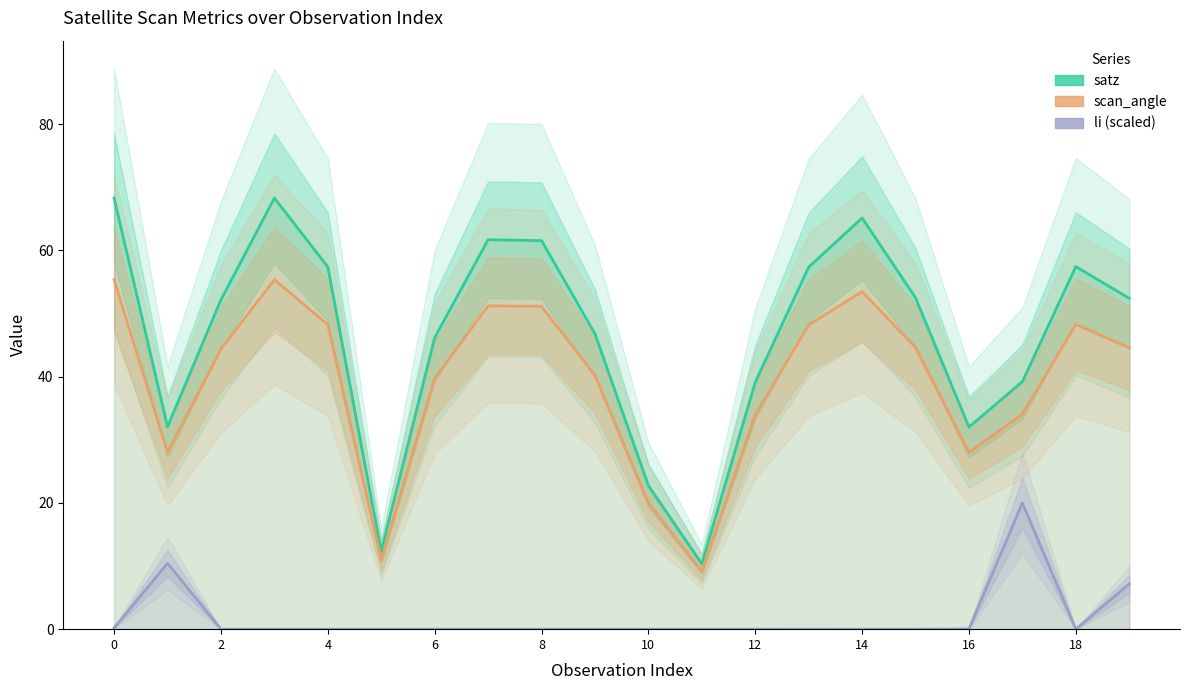

Reading left to right, transcribe all the data shown in this chart.

satz: 68.3	32.1	52.2	68.3	57.4	12.3	46.2	61.7	61.6	46.8	22.7	10.3	39.1	57.4	65.1	52.5	32.0	39.2	57.4	52.4
scan_angle: 55.4	28.0	44.4	55.4	48.2	10.9	39.7	51.2	51.1	40.2	20.0	9.1	34.0	48.2	53.5	44.6	28.0	34.0	48.3	44.6
li (scaled): 0.2	10.4	0.0	0.0	0.0	0.0	0.0	0.0	0.0	0.0	0.0	0.0	0.0	0.0	0.0	0.0	0.0	20.0	0.0	7.2